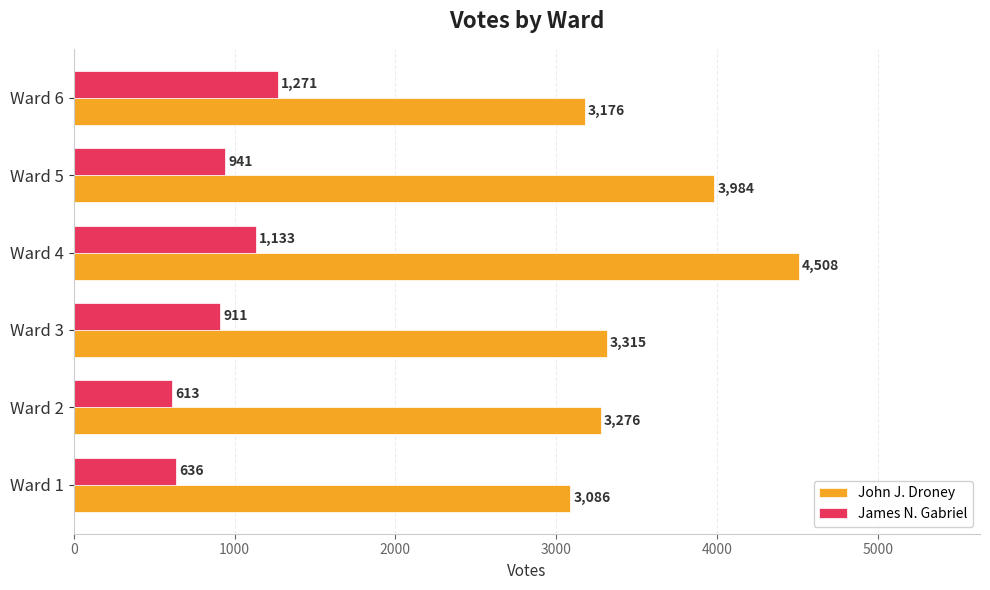

At which label does James N. Gabriel reach its minimum?

Ward 2